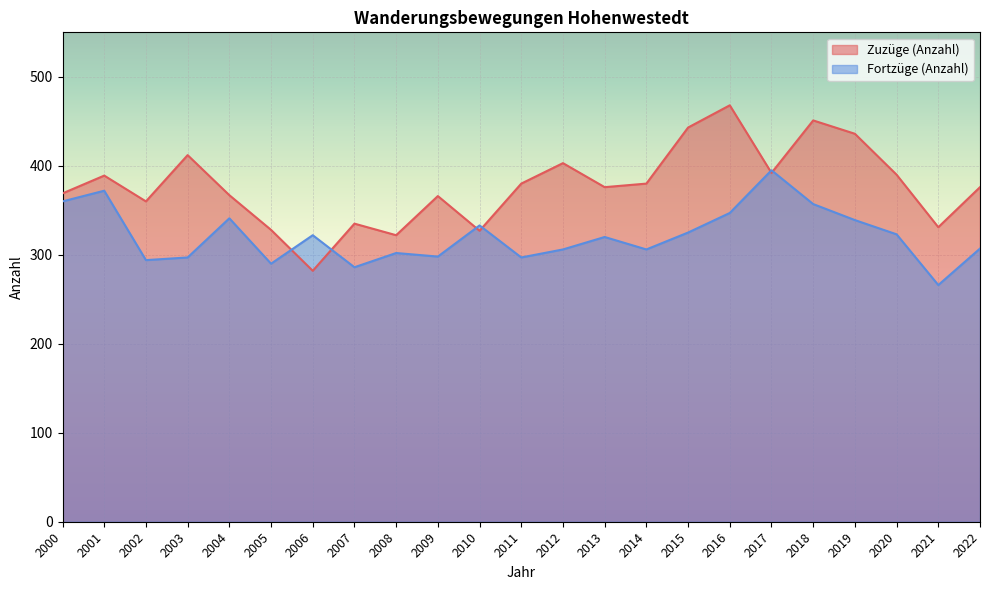

How many interior local valleys does the Zuzüge (Anzahl) series have?

7